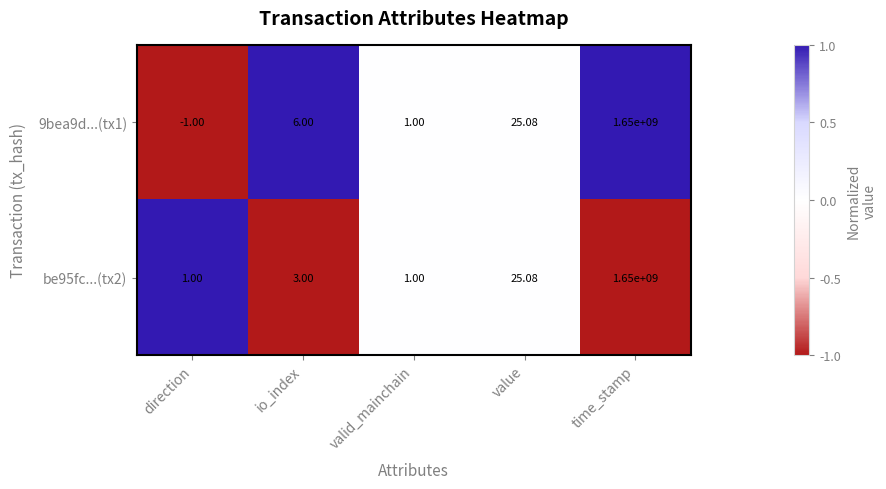

List the labels in order of 9bea9d...(tx1) value, smallest first.

direction, valid_mainchain, io_index, value, time_stamp